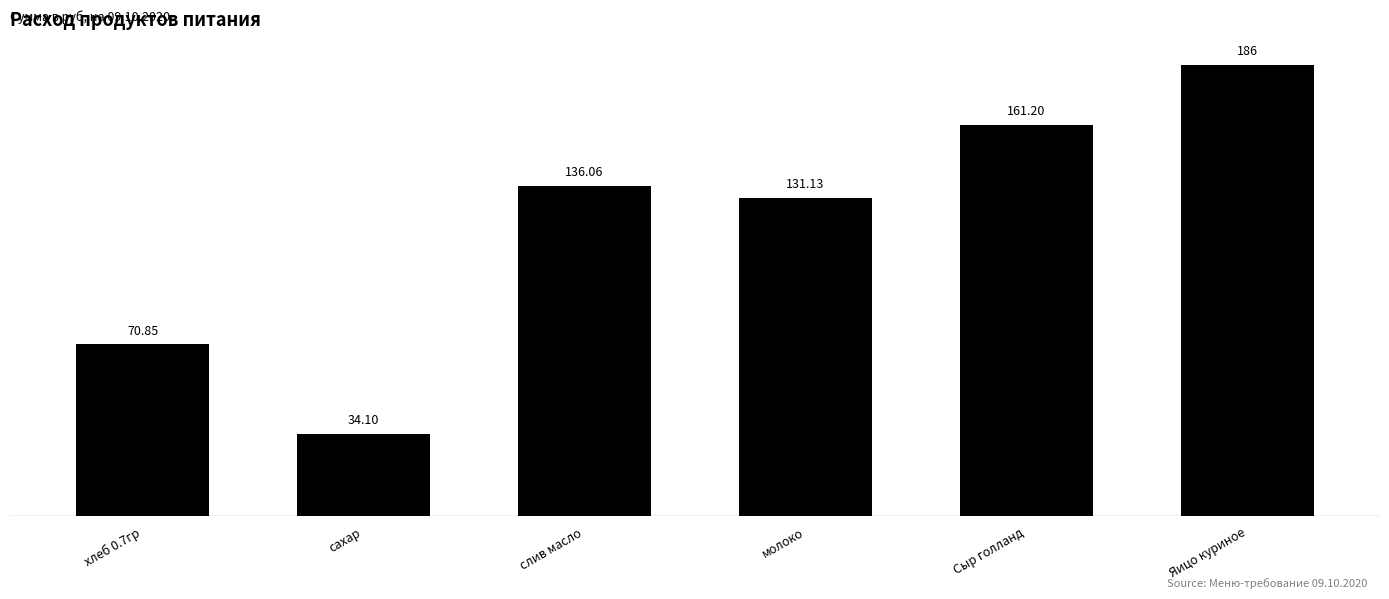

What is the difference between the second highest and minimum values?

127.1